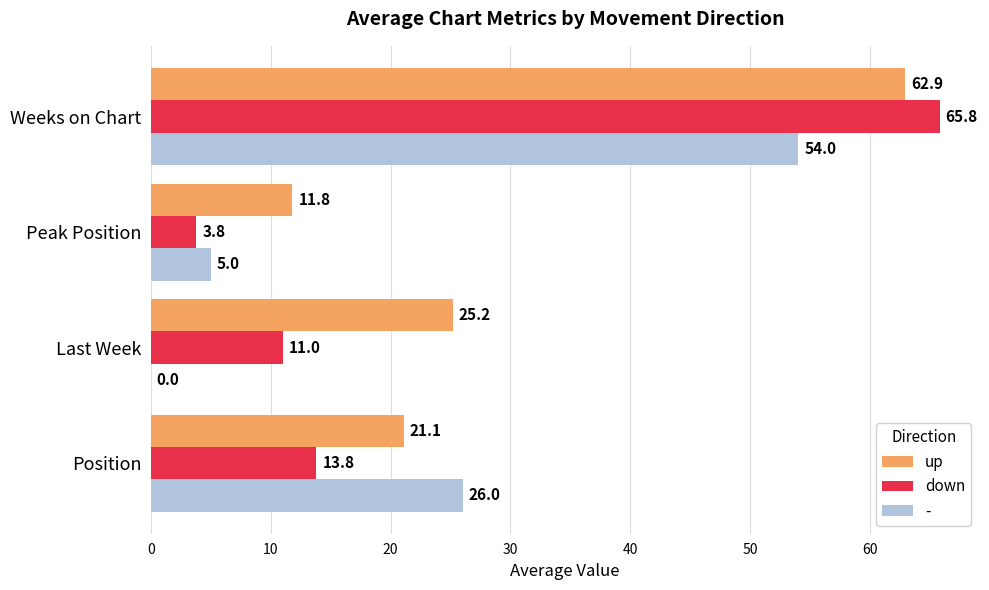

At which label is up closest to 37?

Last Week